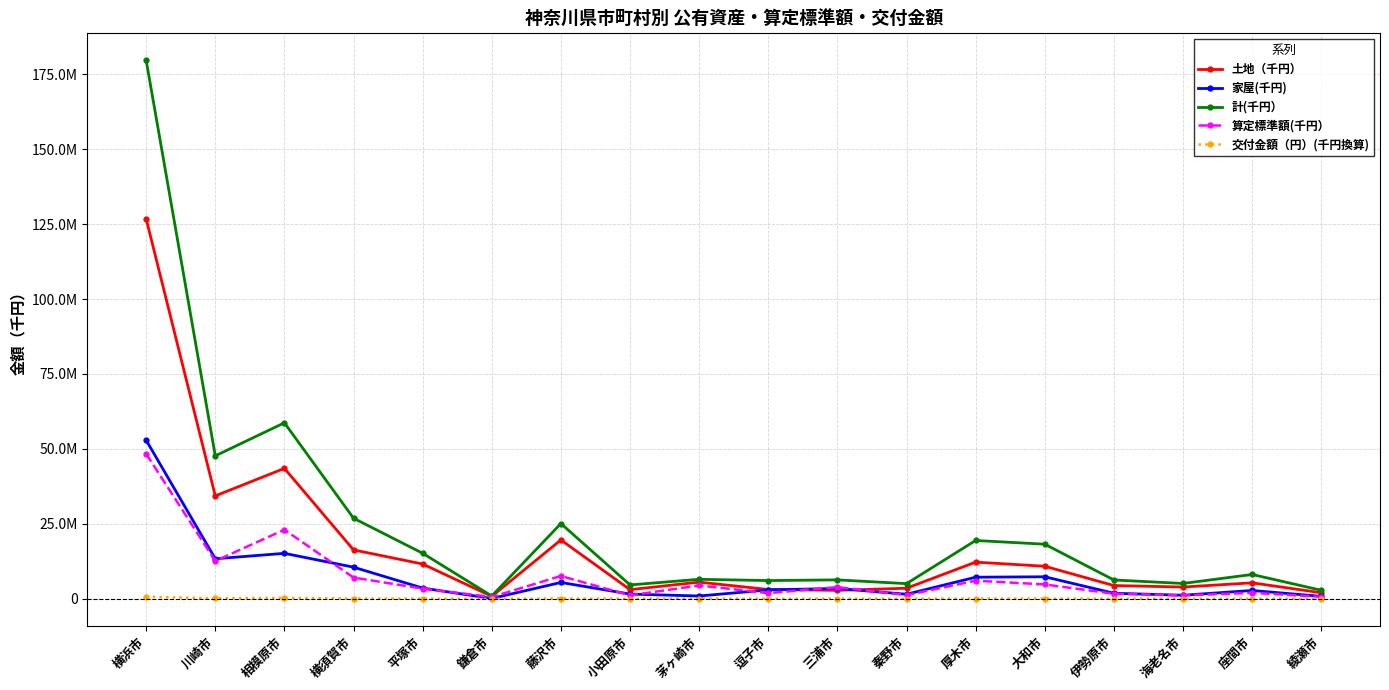

Does the chart have visible grid lines?

Yes